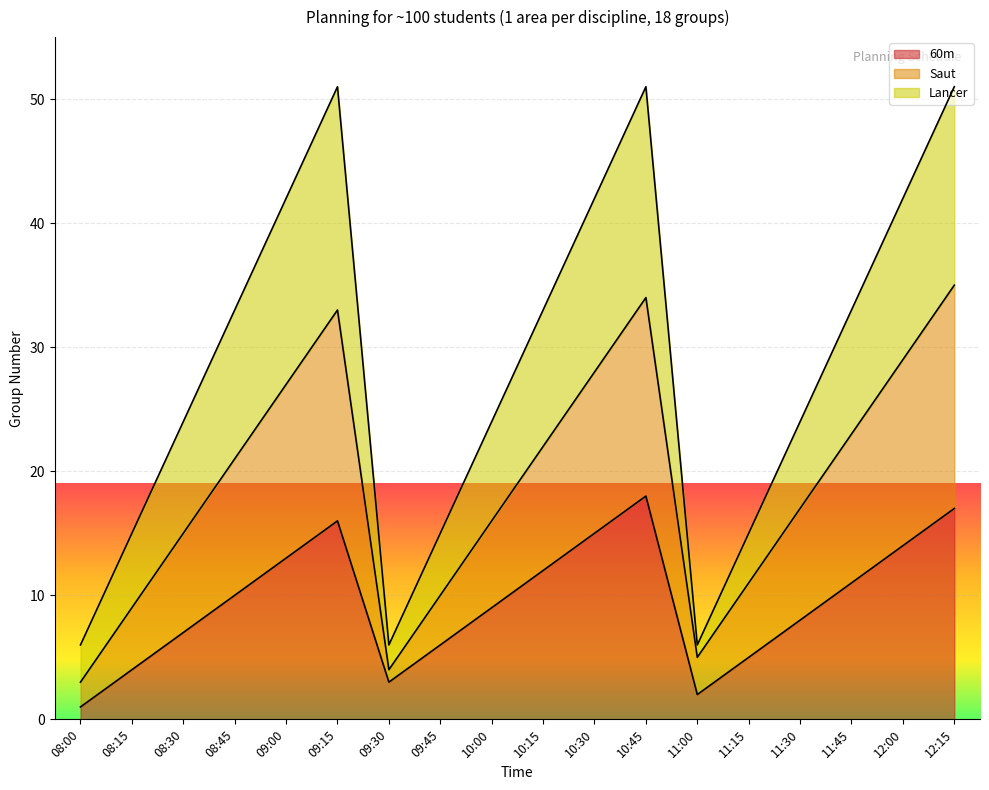

List the series in order of their peak value, lowest first.

60m, Saut, Lancer